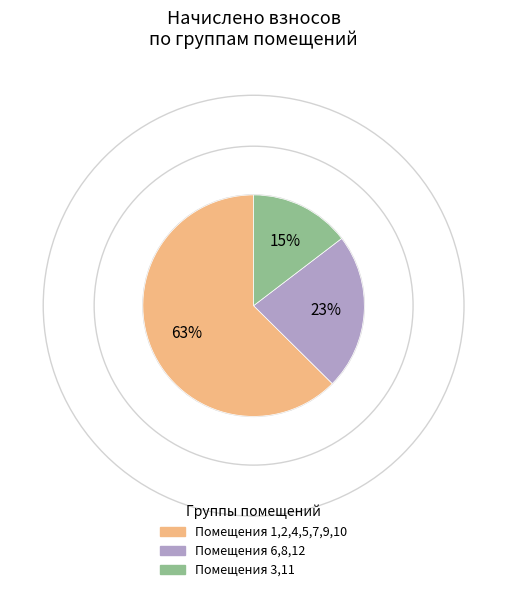

To the nearest percent, what portion does Помещения 6,8,12 represent?

23%